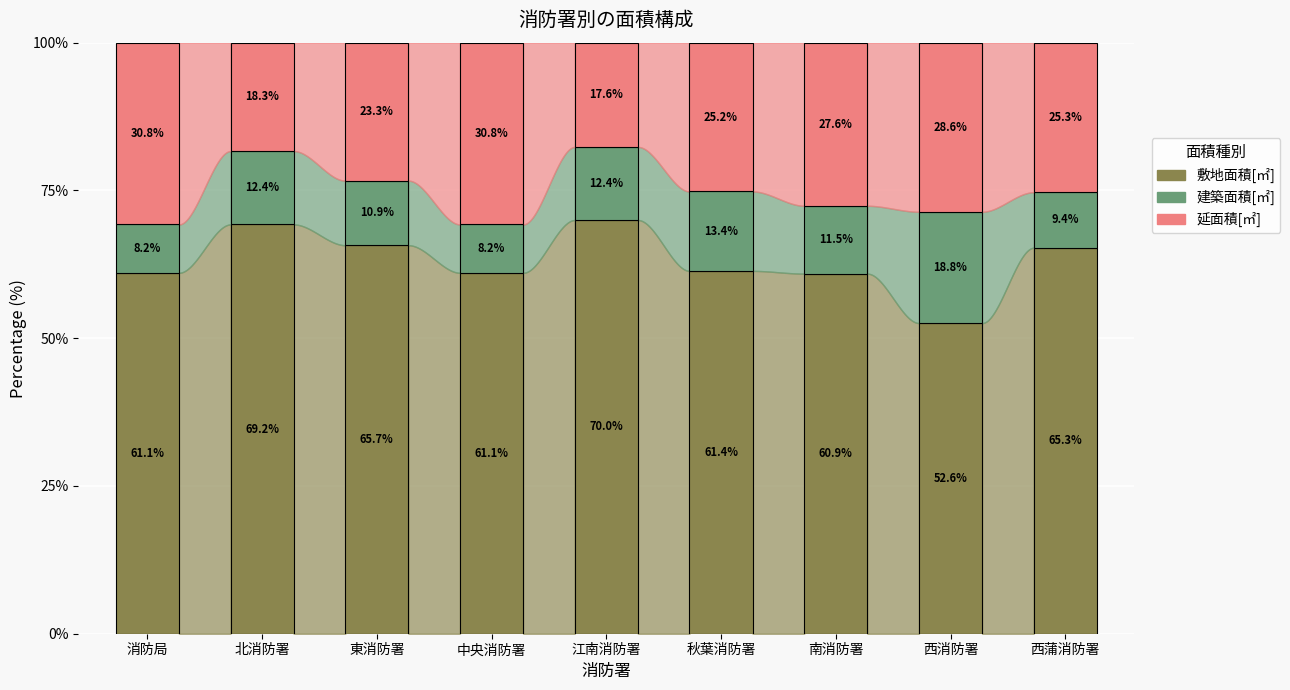

What is the highest value of the 敷地面積[㎡] series?

70.0